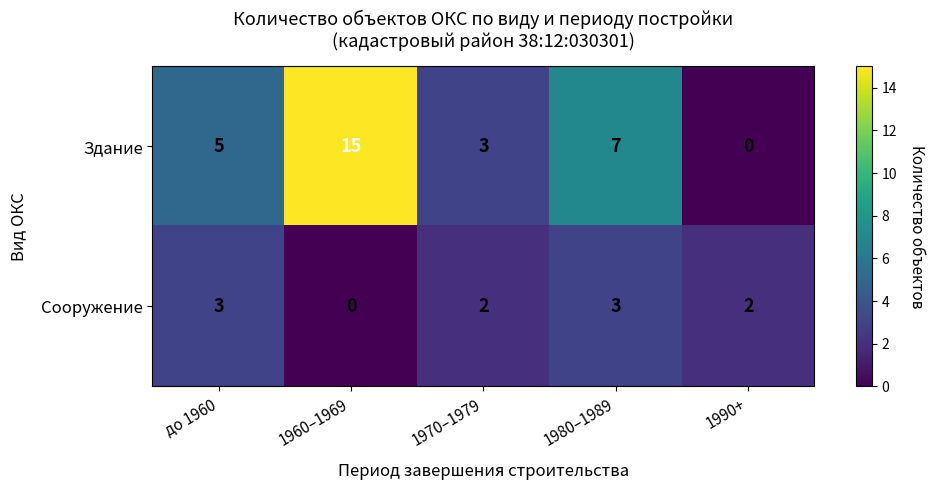

What is the spread (max minus min) of values at 1970–1979?

1